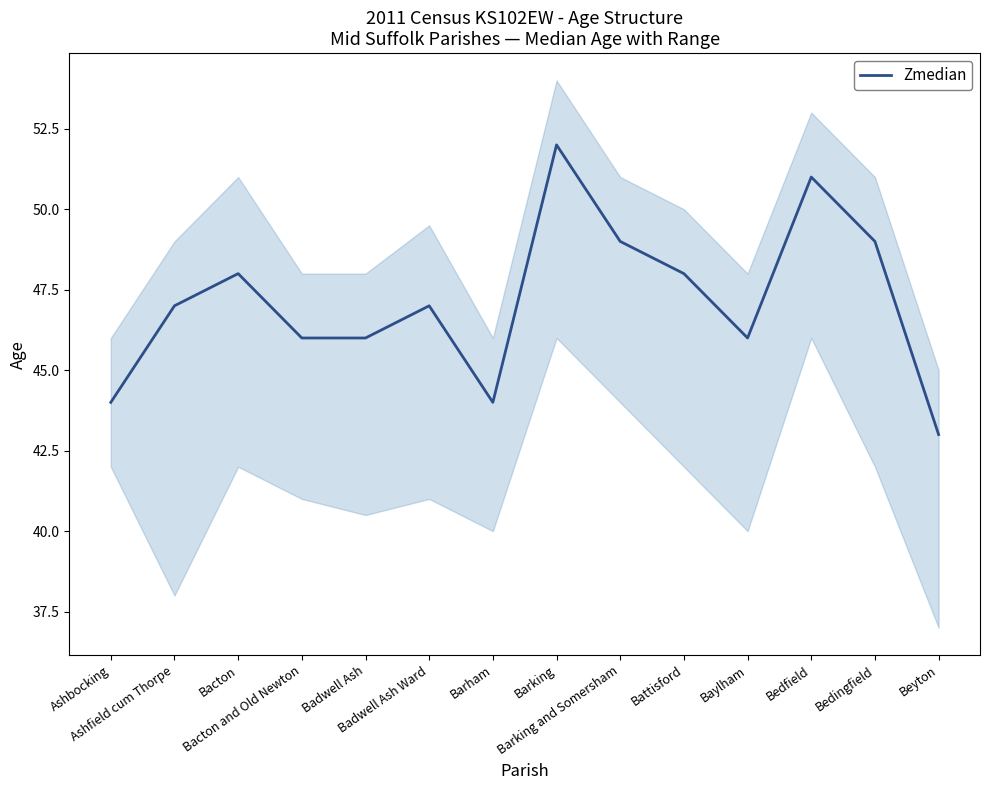

How many points are higher than both their immediate neighbors (excluding endpoints)?

4